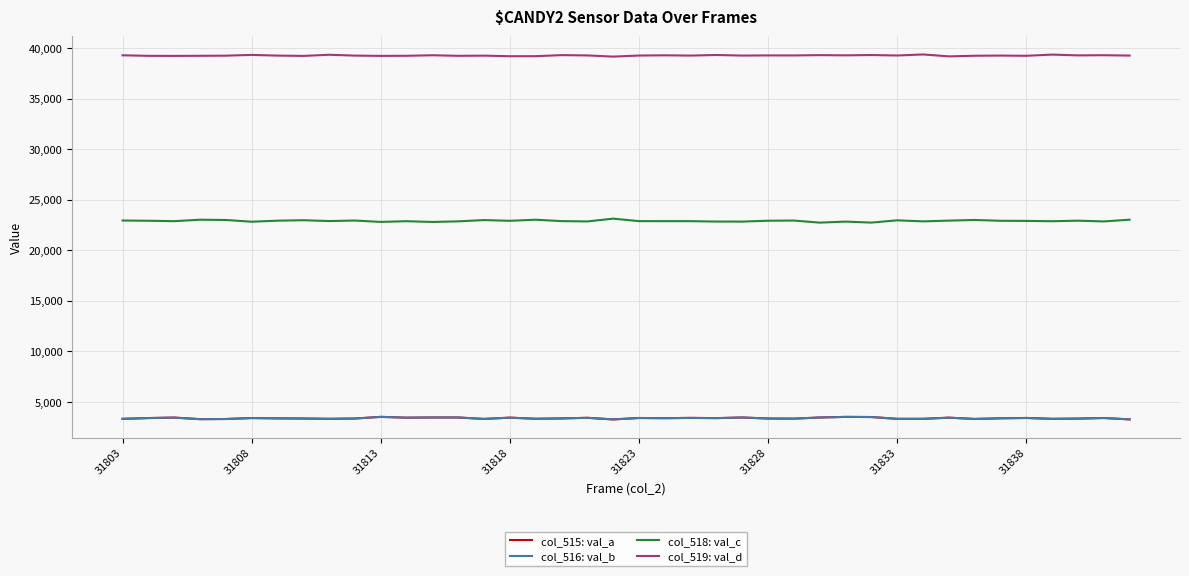

True or false: col_516: val_b and col_519: val_d cross at least once.

False